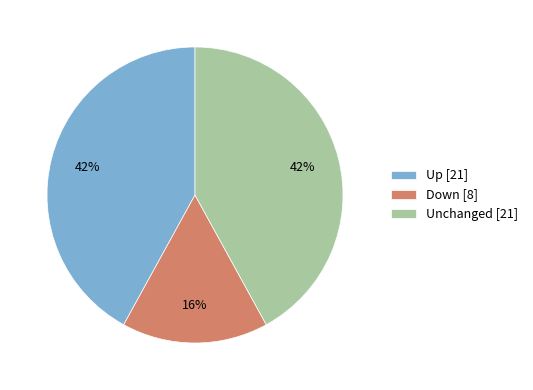

Does any single category account for the majority?

No